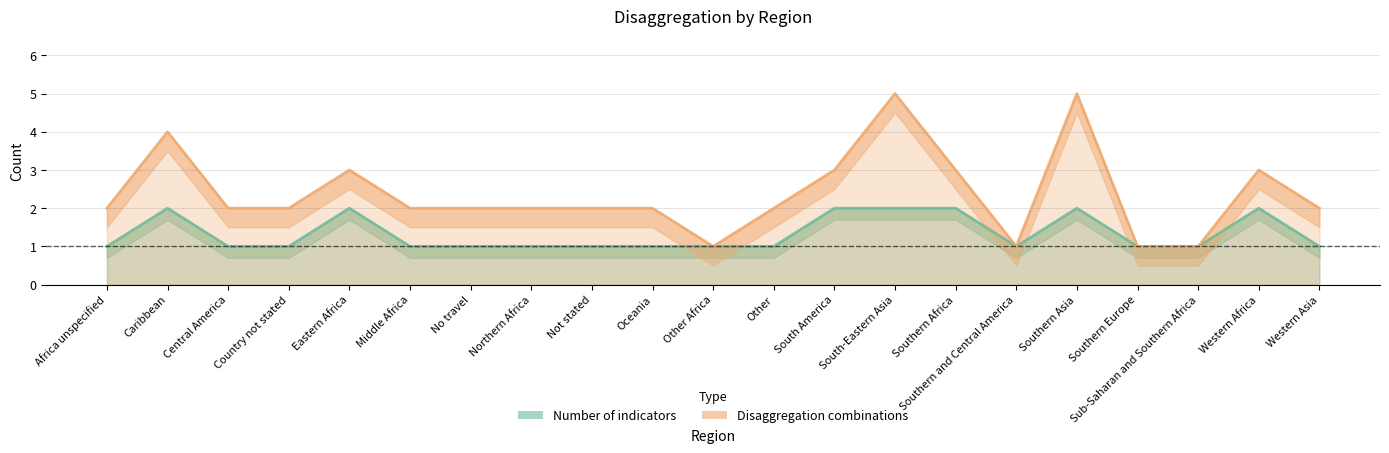

How many interior local peaks does the Number of indicators series have?

4